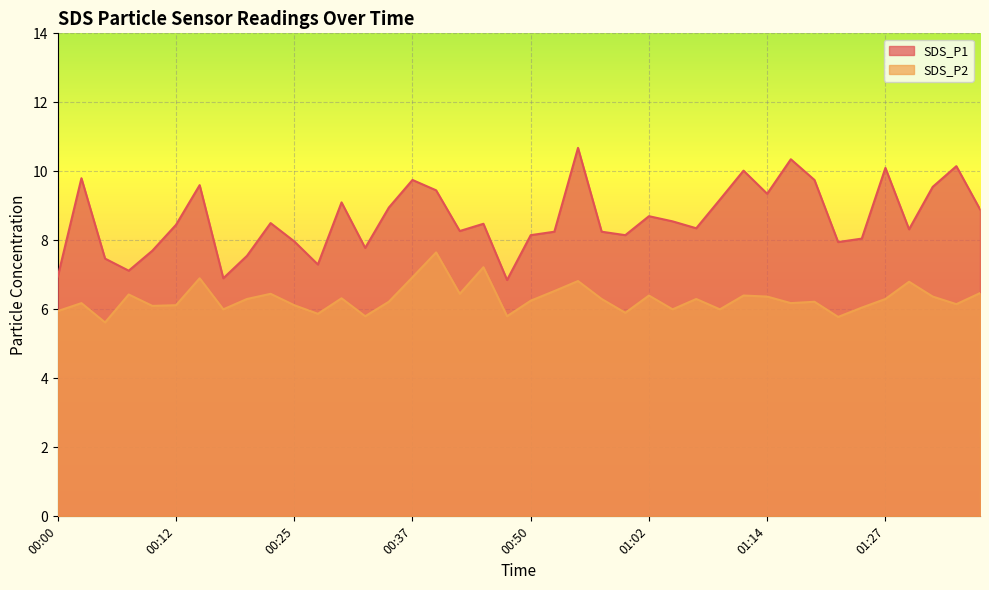

At which category does SDS_P2 reach its first local valley?

00:05